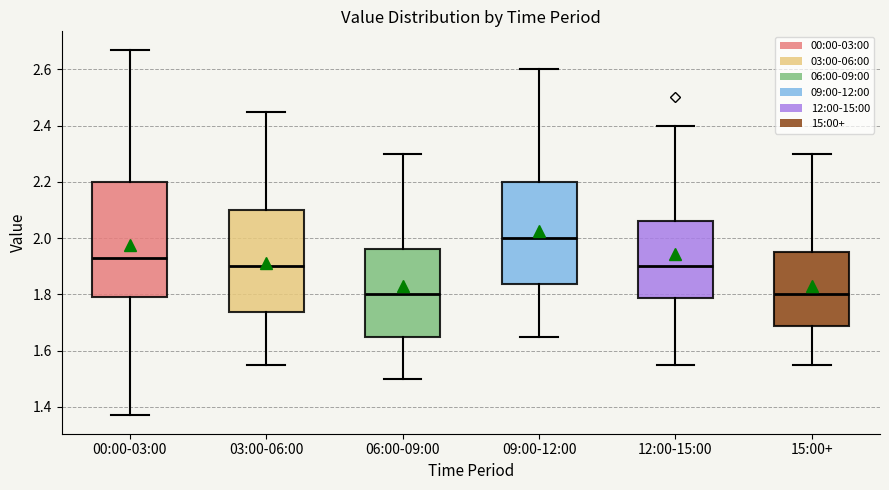

Where does the lower whisker of the box for 12:00-15:00 end on the y-axis? The values are not printed on the chart, so give them approximately, as read against the axis.

1.56